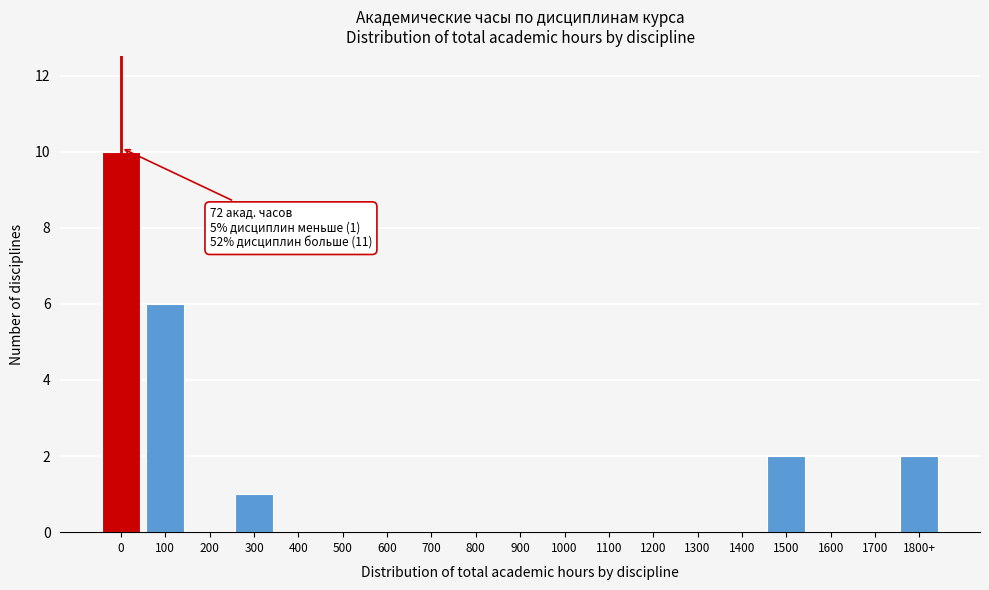

Reading left to right, transcribe all the data shown in this chart.

0=10	100=6	200=0	300=1	400=0	500=0	600=0	700=0	800=0	900=0	1000=0	1100=0	1200=0	1300=0	1400=0	1500=2	1600=0	1700=0	1800+=2